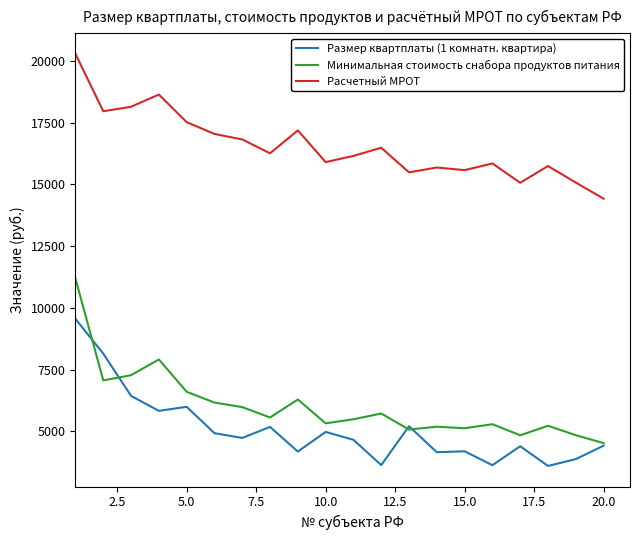

What is the minimum value shown in the chart?

3601.2